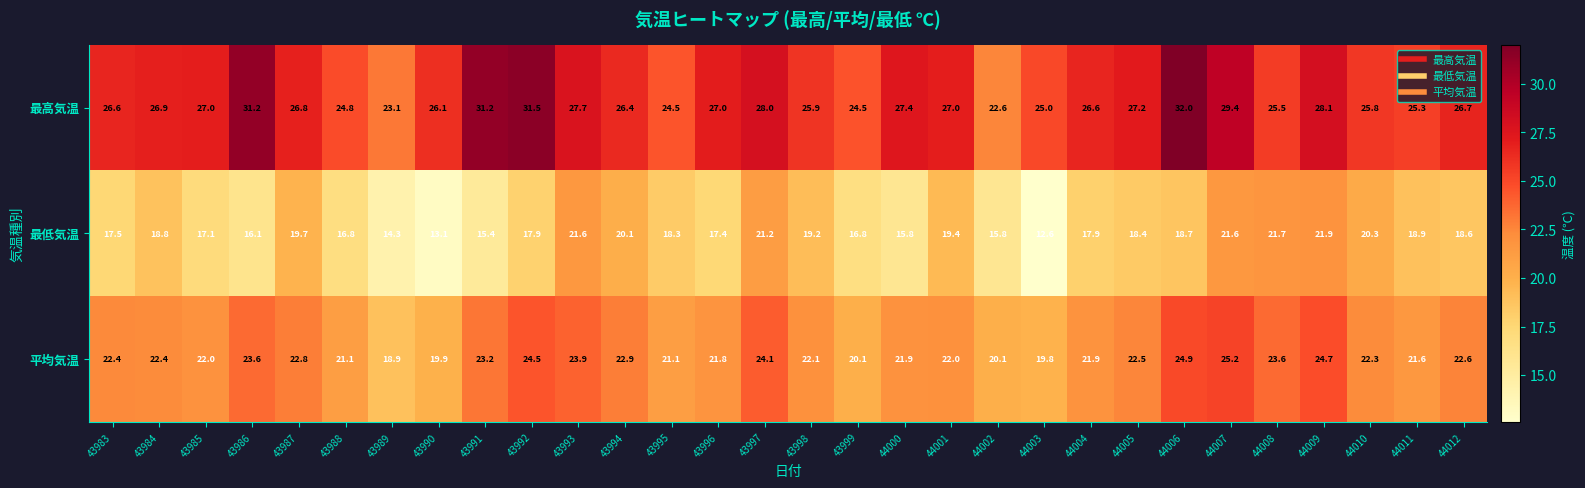

What value does the 最高気温 series have at 44009?

28.1